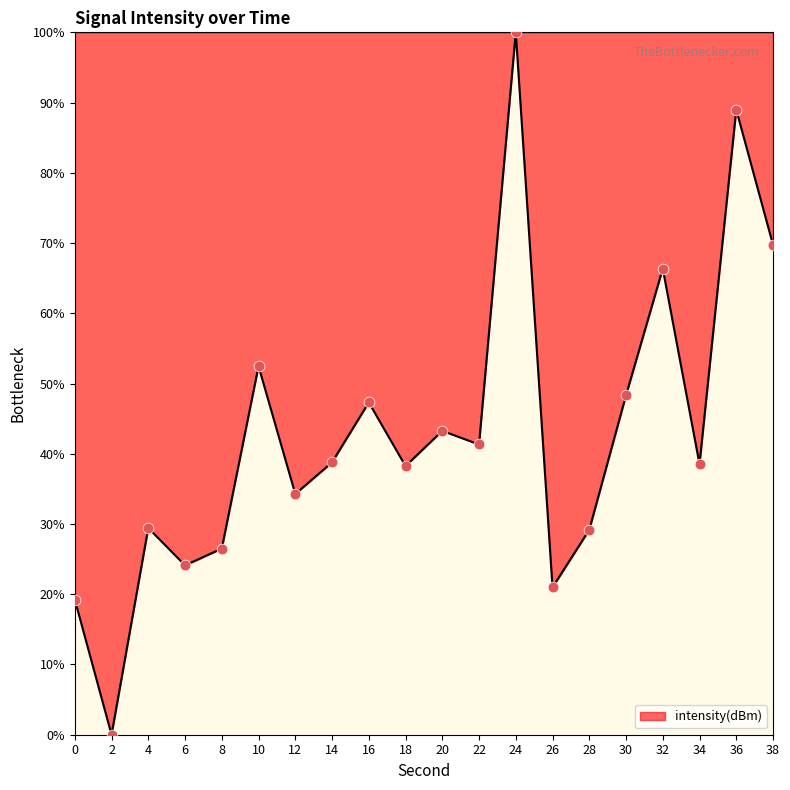

Approximately how many times larger is the value at 26 compared to 22?

0.5